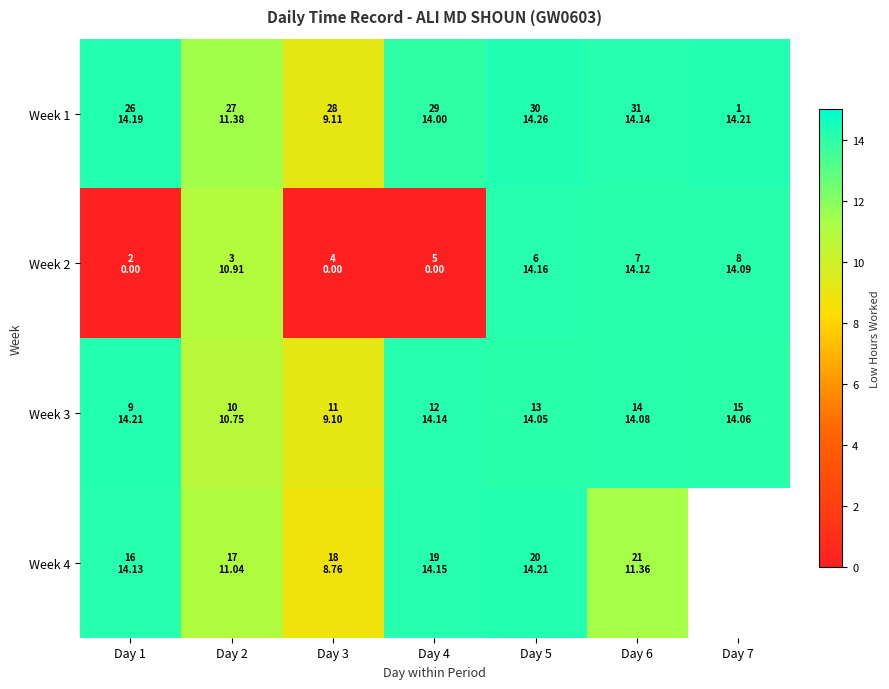

Rank the categories by Week 4 value from lowest to highest.

Day 3, Day 2, Day 6, Day 1, Day 4, Day 5, Day 7